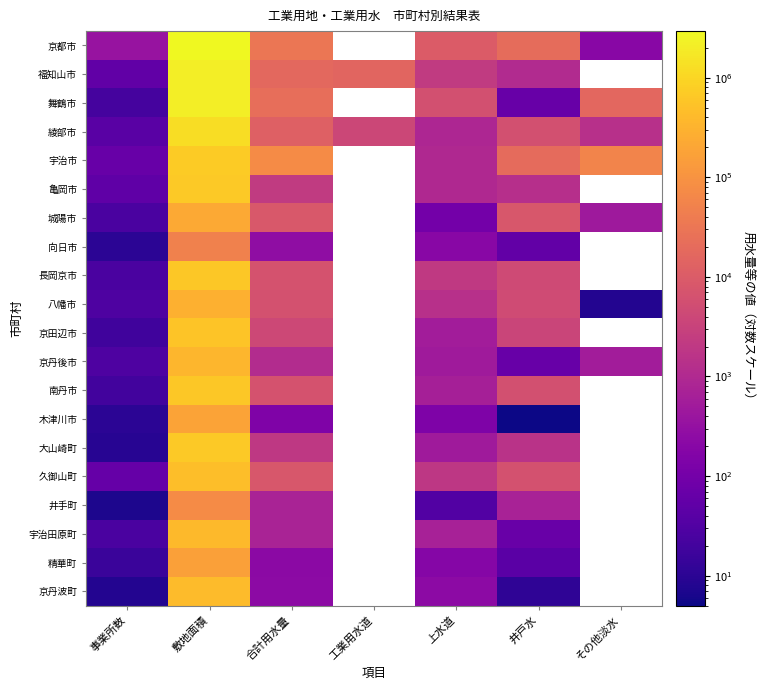

What is the minimum value for 宇治田原町?

26.0